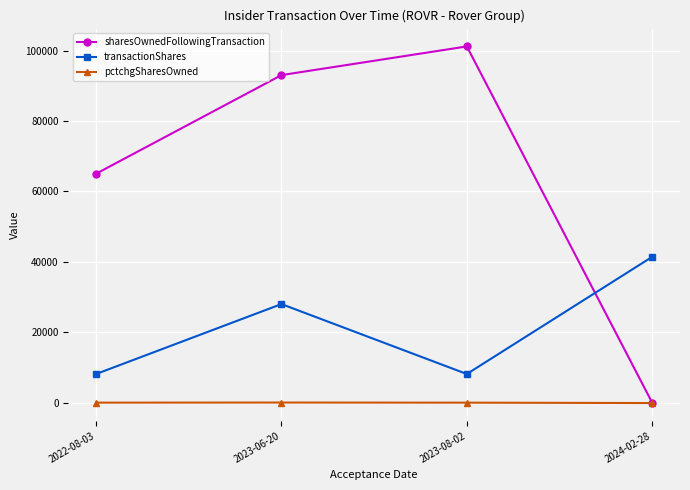

List the labels in order of sharesOwnedFollowingTransaction value, largest first.

2023-08-02, 2023-06-20, 2022-08-03, 2024-02-28